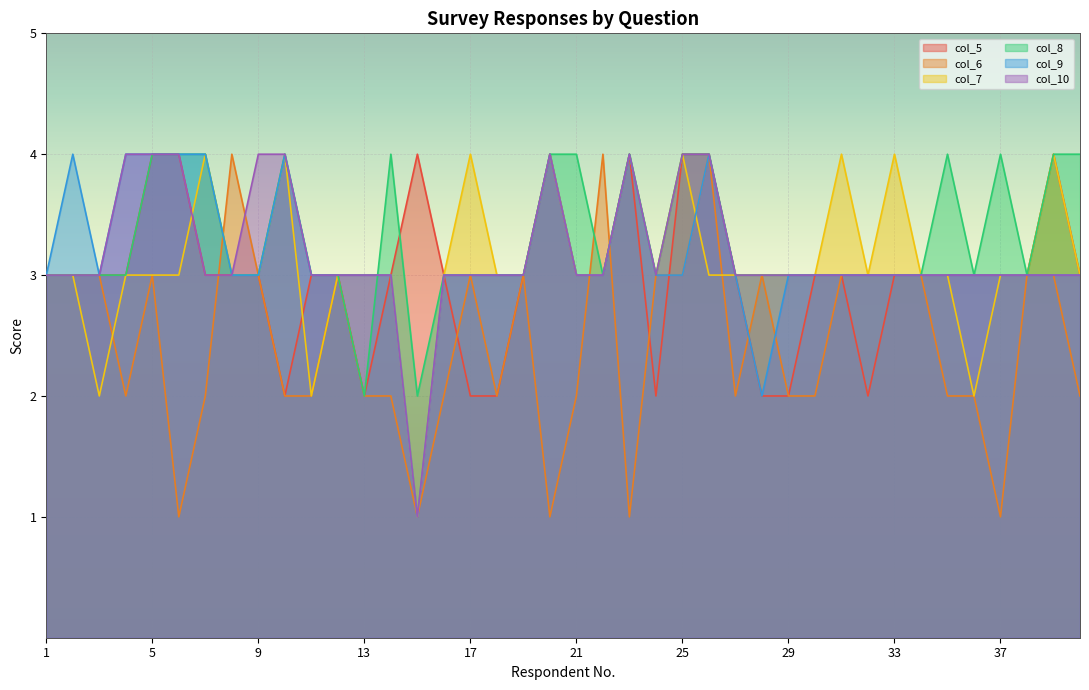

Which series has the largest total across all categories?

col_8